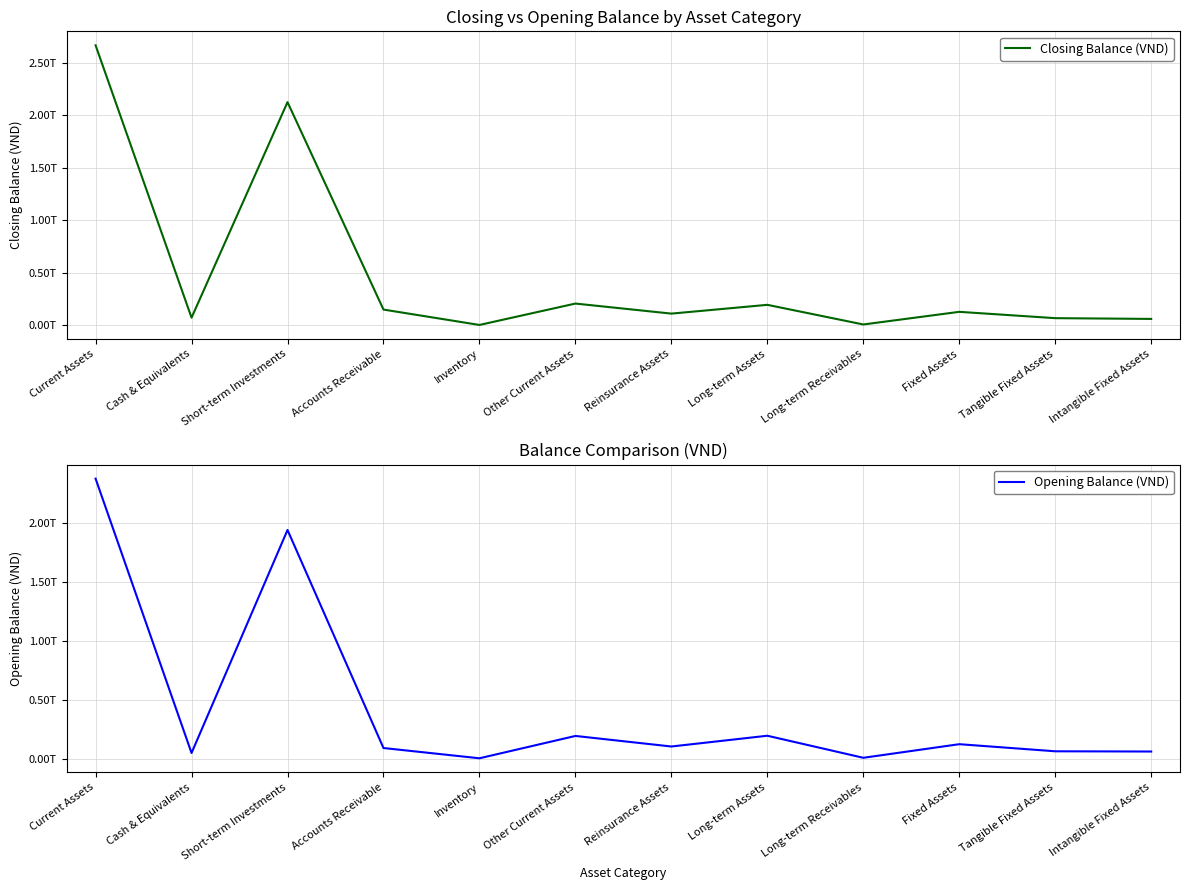

At which label does Opening Balance (VND) first exceed 102835860323?

Current Assets